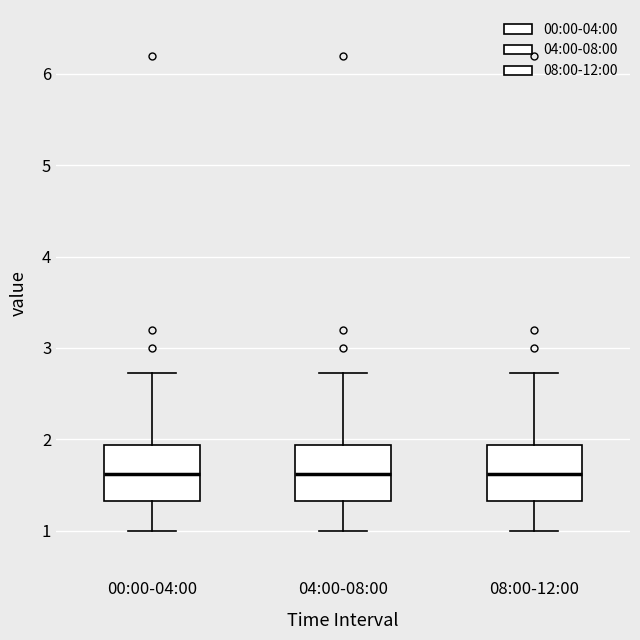

Reading left to right, transcribe this box plot: for each box, give where its median line is, the range the box spans, and where its two whiskers end, as read against the y-axis. The values are not printed on the chart, so give them approximately, as read against the axis.

00:00-04:00: median 1.6, box 1.3 to 1.9, whiskers 1.0 to 2.7
04:00-08:00: median 1.6, box 1.3 to 1.9, whiskers 1.0 to 2.7
08:00-12:00: median 1.6, box 1.3 to 1.9, whiskers 1.0 to 2.7